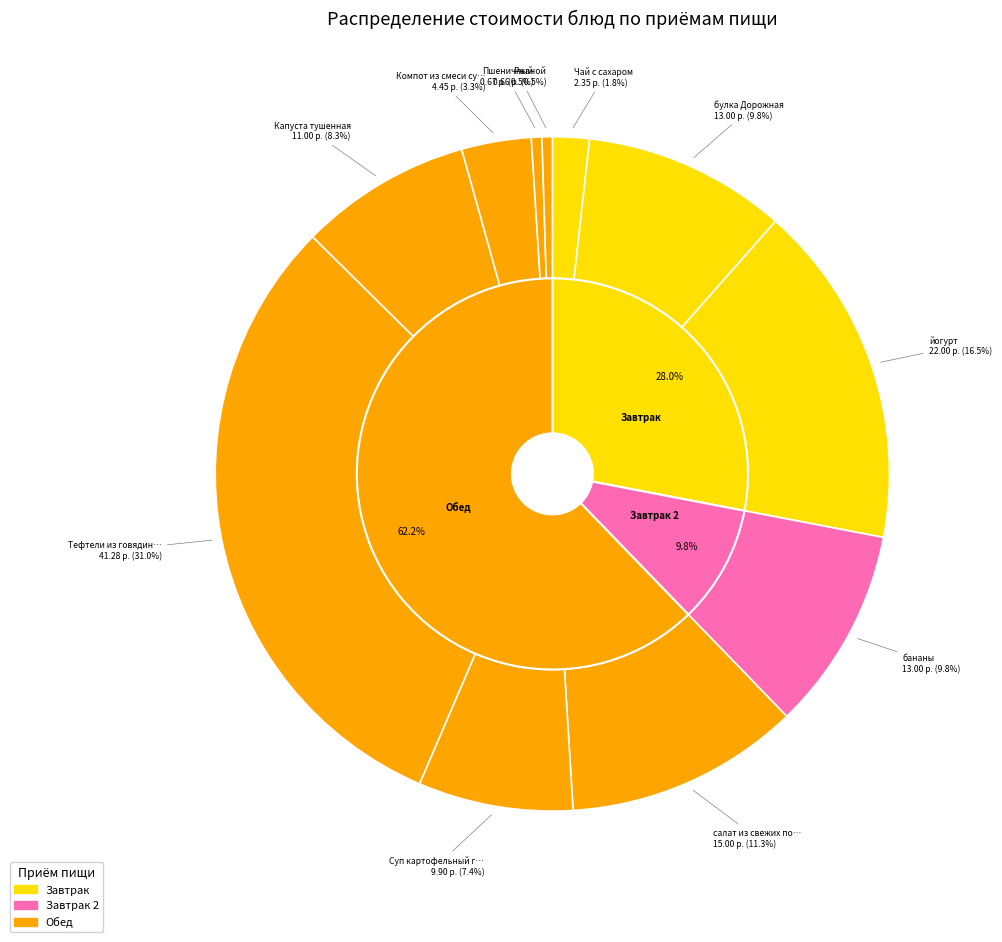

Count the number of slices in the pie.

11